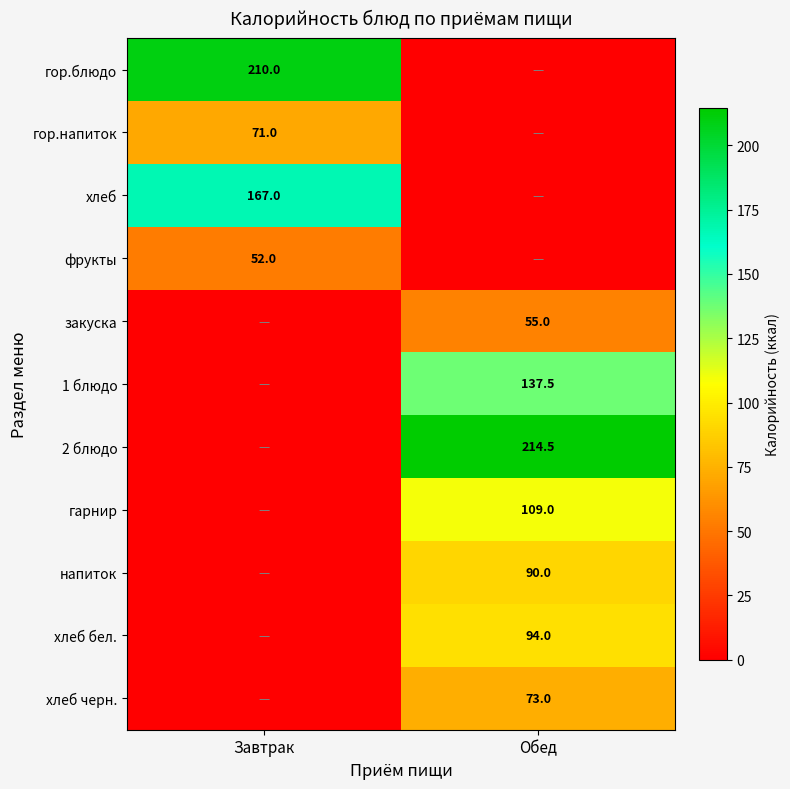

At which category is the sum across all series the highest?

Обед